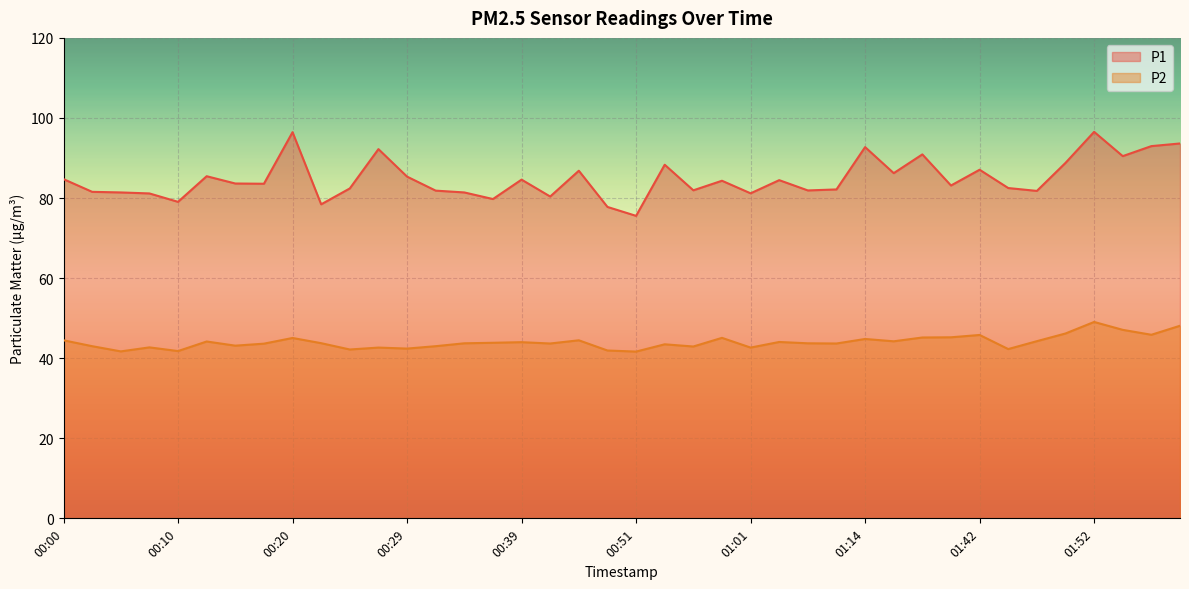

What is the highest value of the P2 series?

49.0